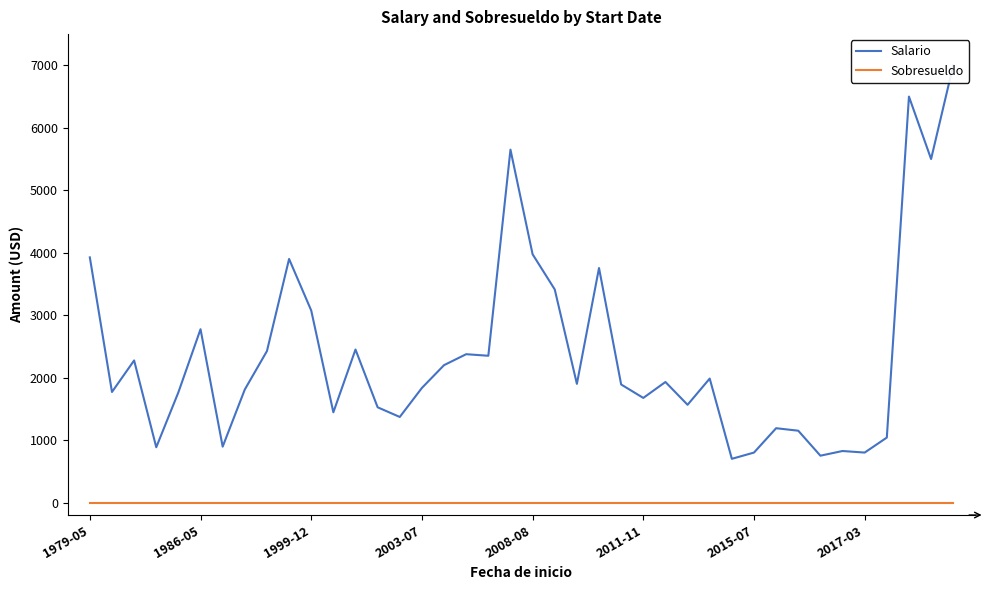

At which category is the sum across all series the highest?

39